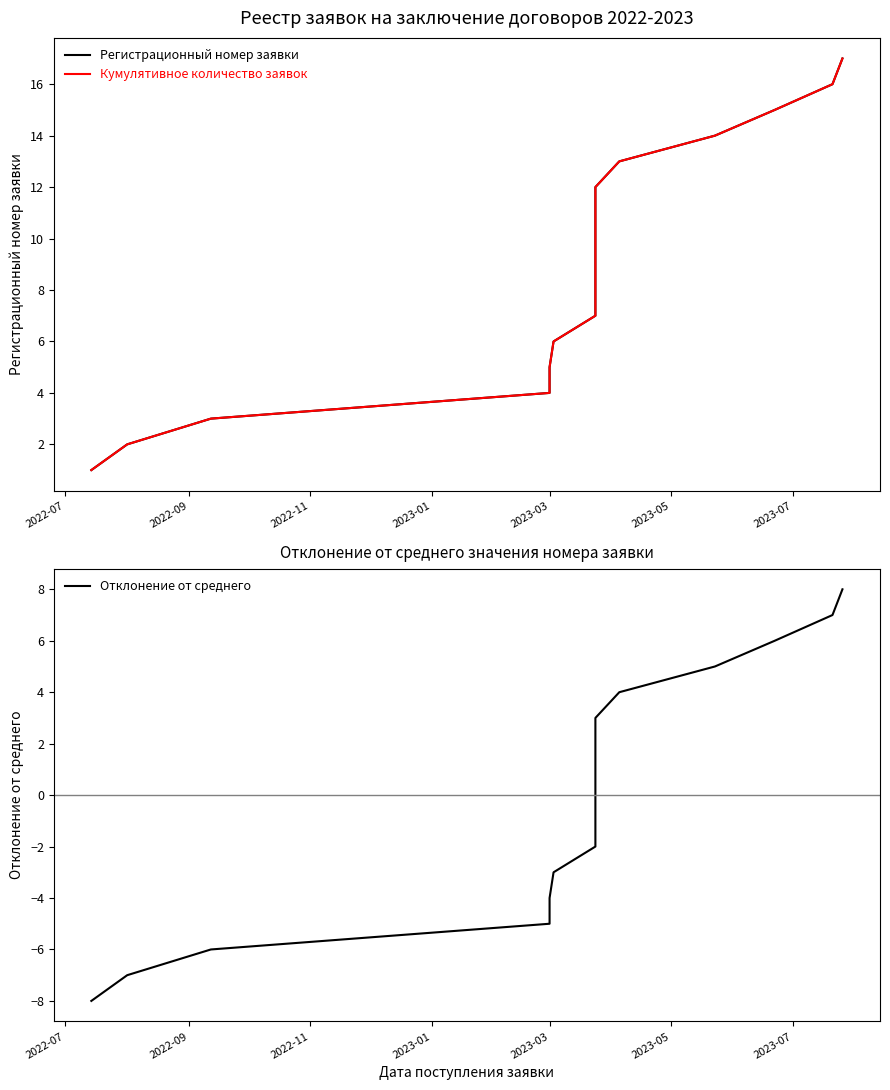

What is the greatest value displayed?

17